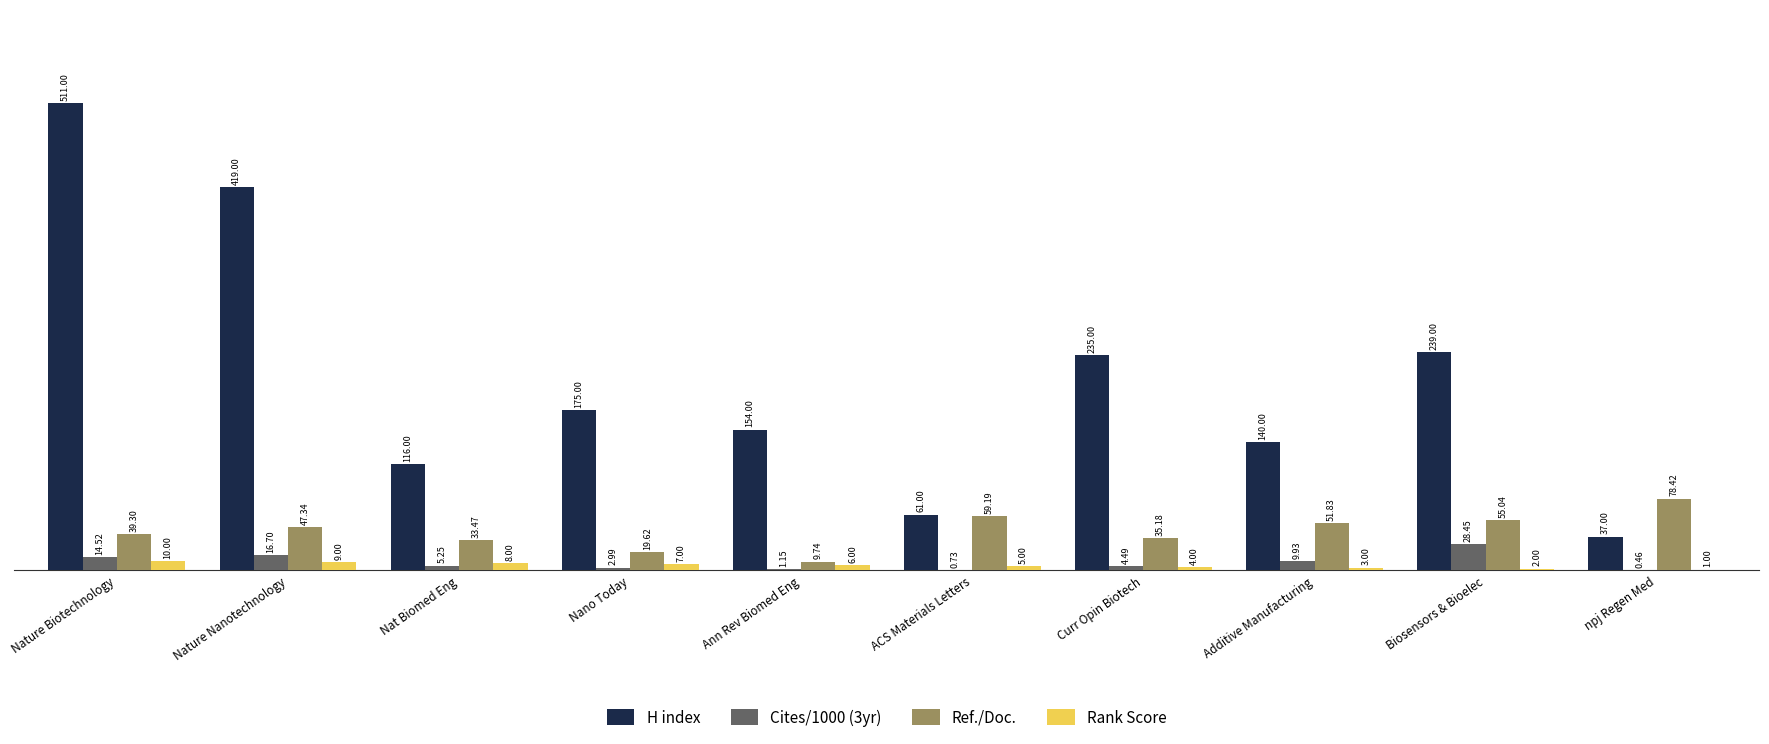

Where does the H index series first go above 175?

Nature Biotechnology